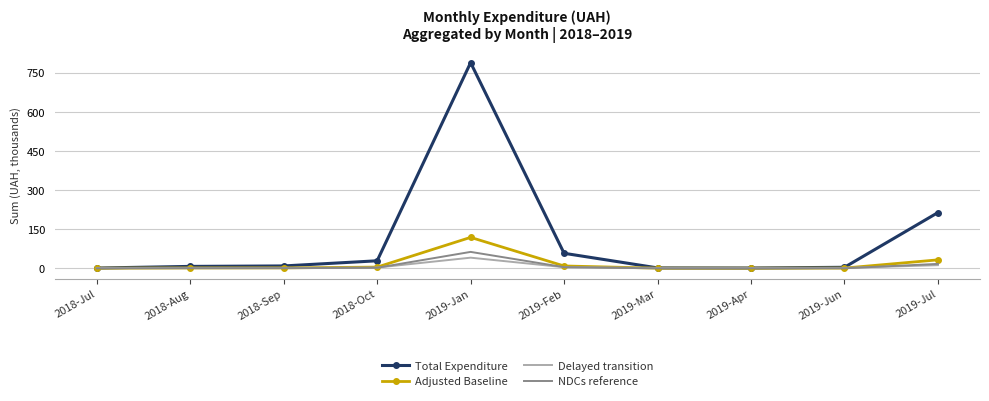

What is the highest value of the Adjusted Baseline series?

118.4